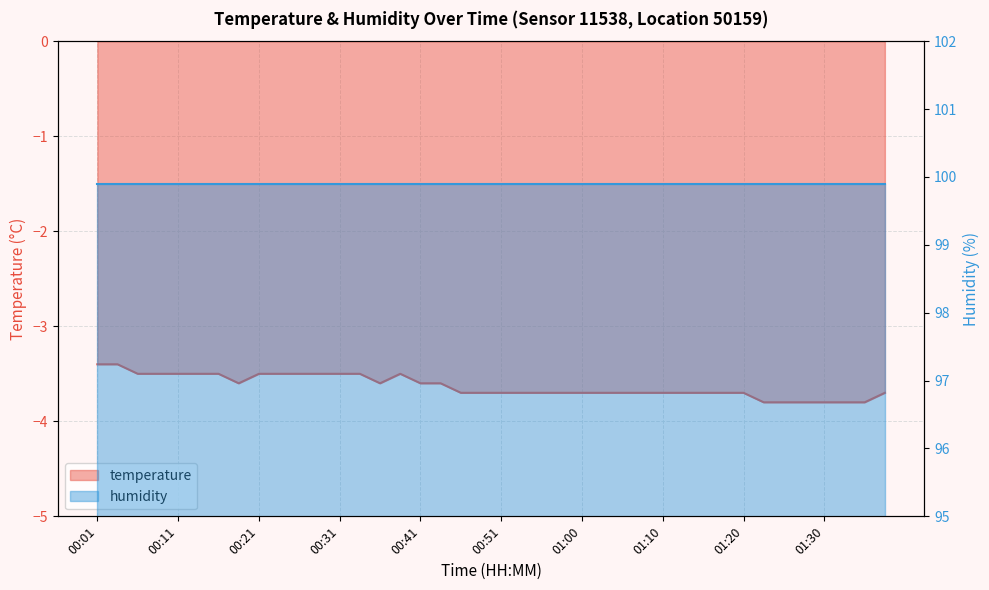

Between 00:33 and 00:48, which is larger?

00:33